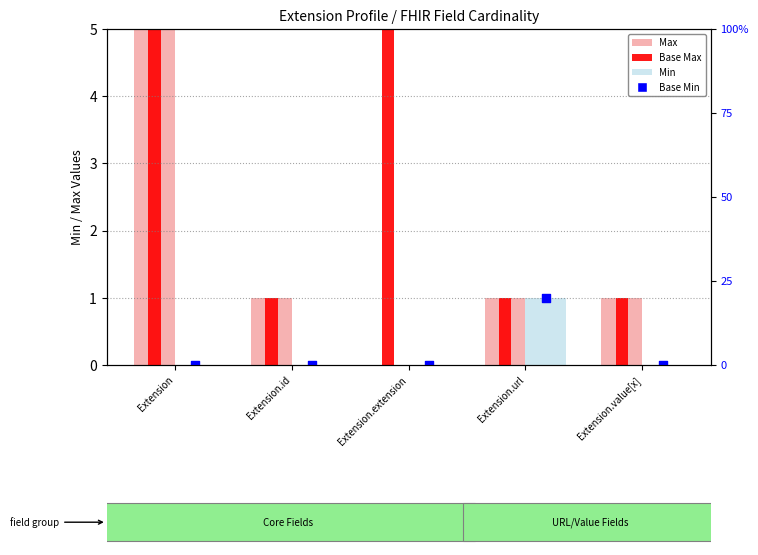

Is the value of Min at Extension.id greater than the value of Base Max at Extension.id?

No